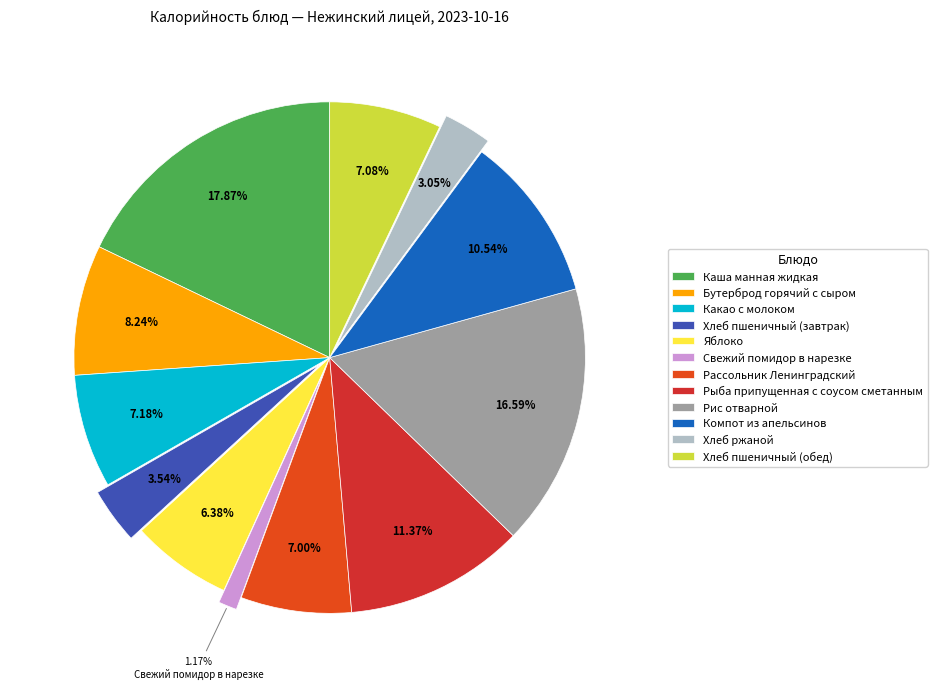

Count the number of slices in the pie.

12